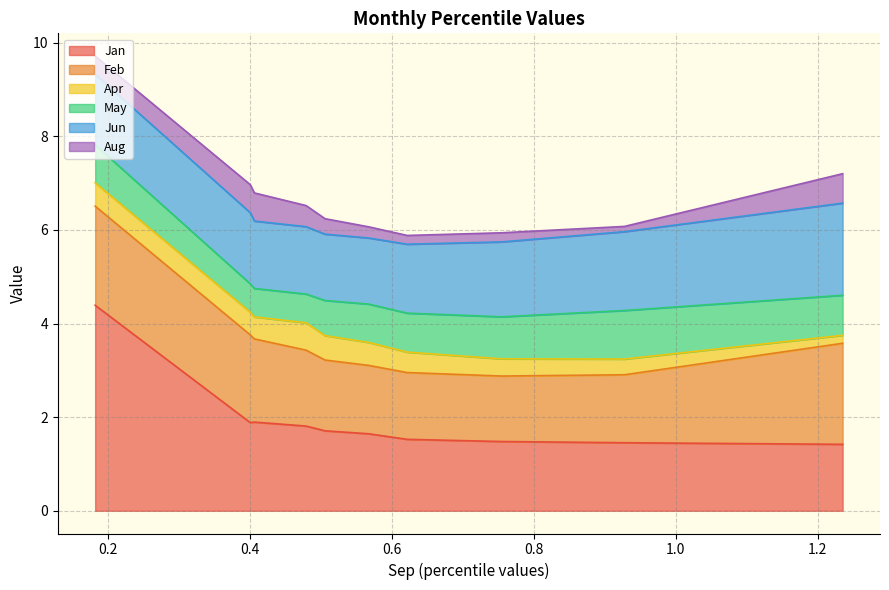

How many times do Apr and Aug cross each other?

3